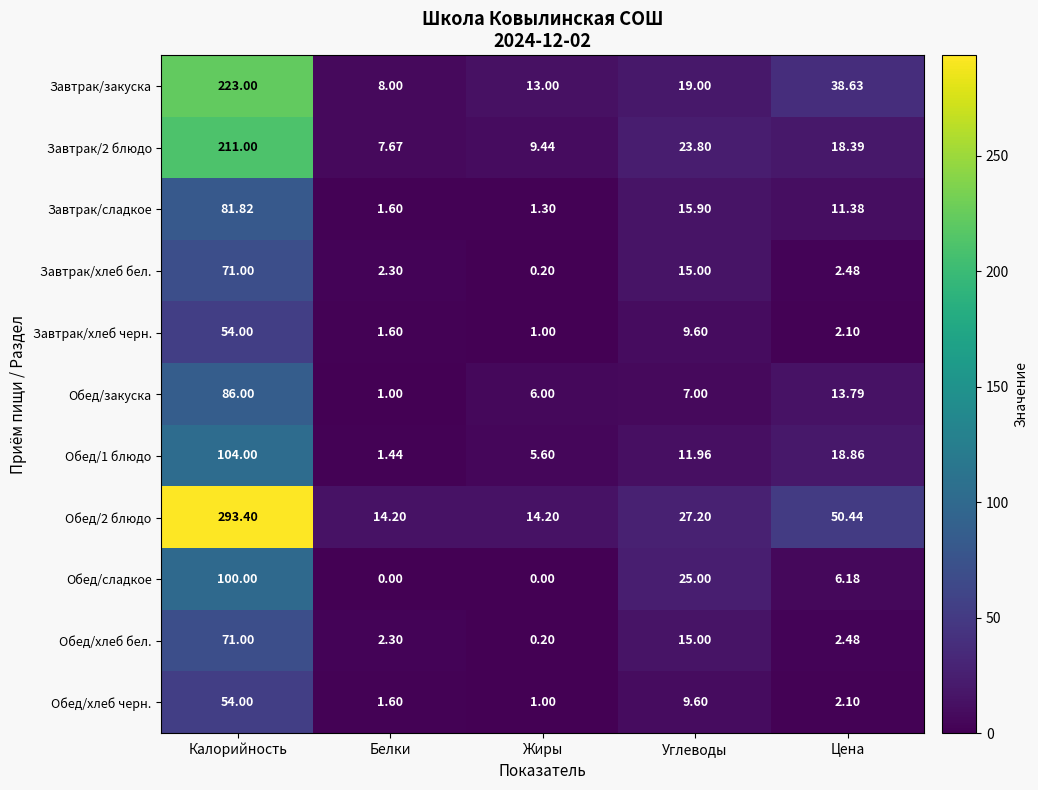

How many data points in Обед/сладкое are less than 6?

2